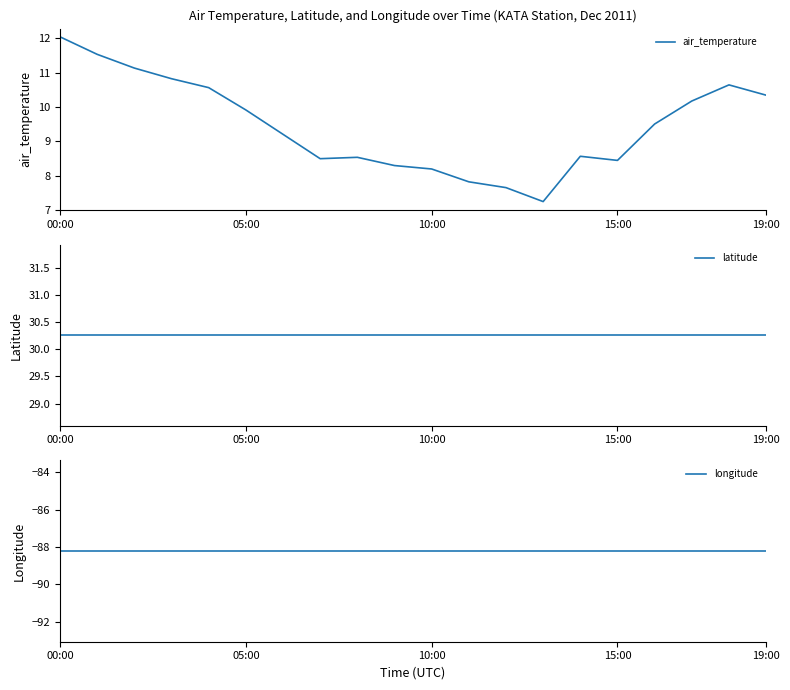

What is the difference between the maximum and second lowest values in the air_temperature series?

4.4